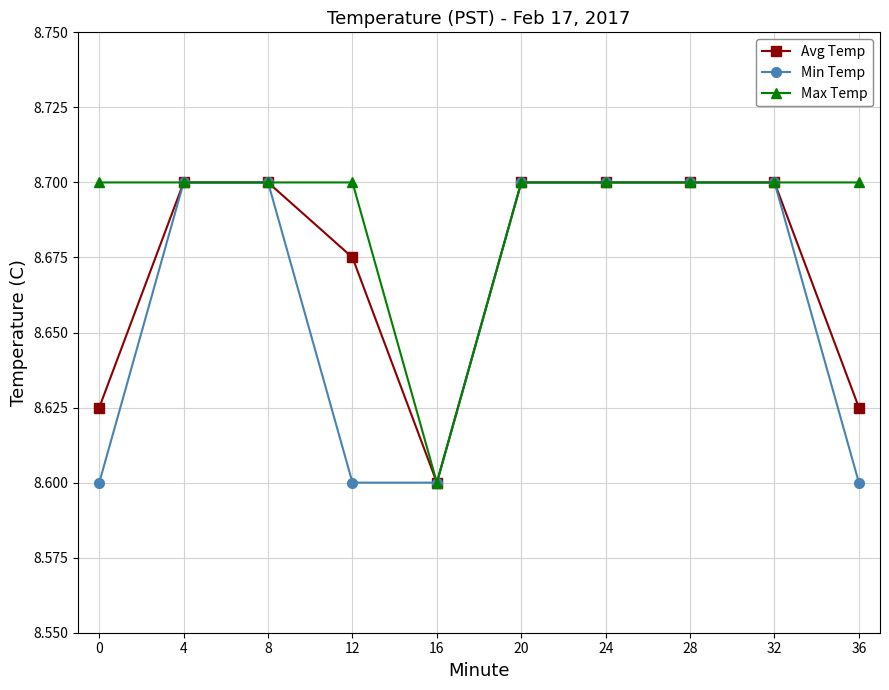

How many distinct data groups are displayed?

3